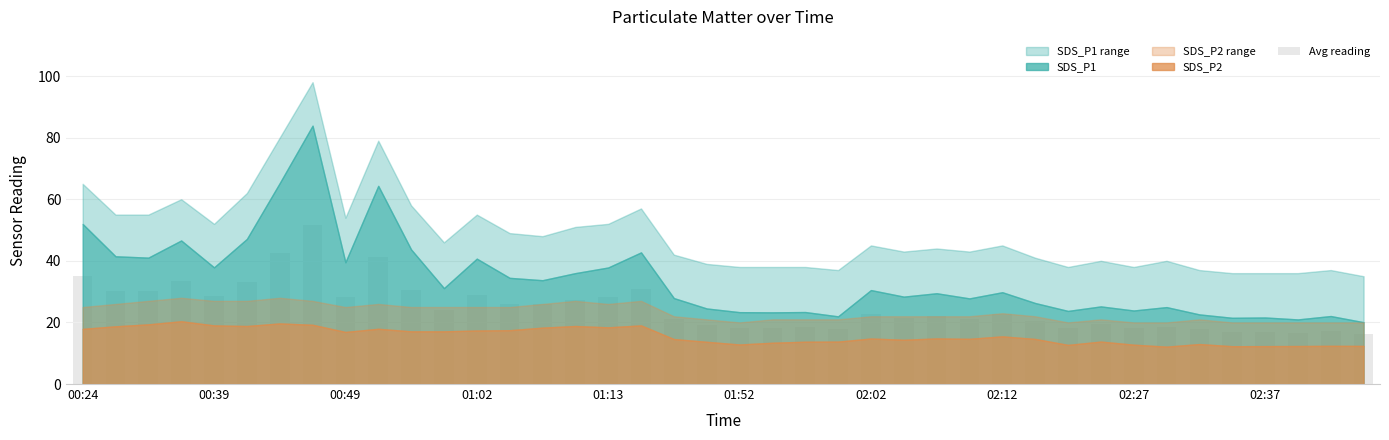

How many categories are shown in the chart?

40